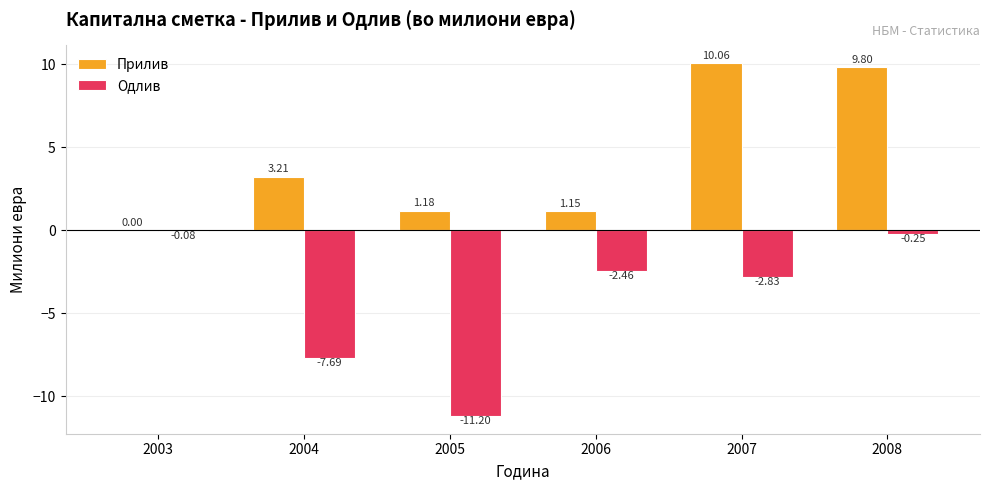

At which category is the sum across all series the highest?

2008